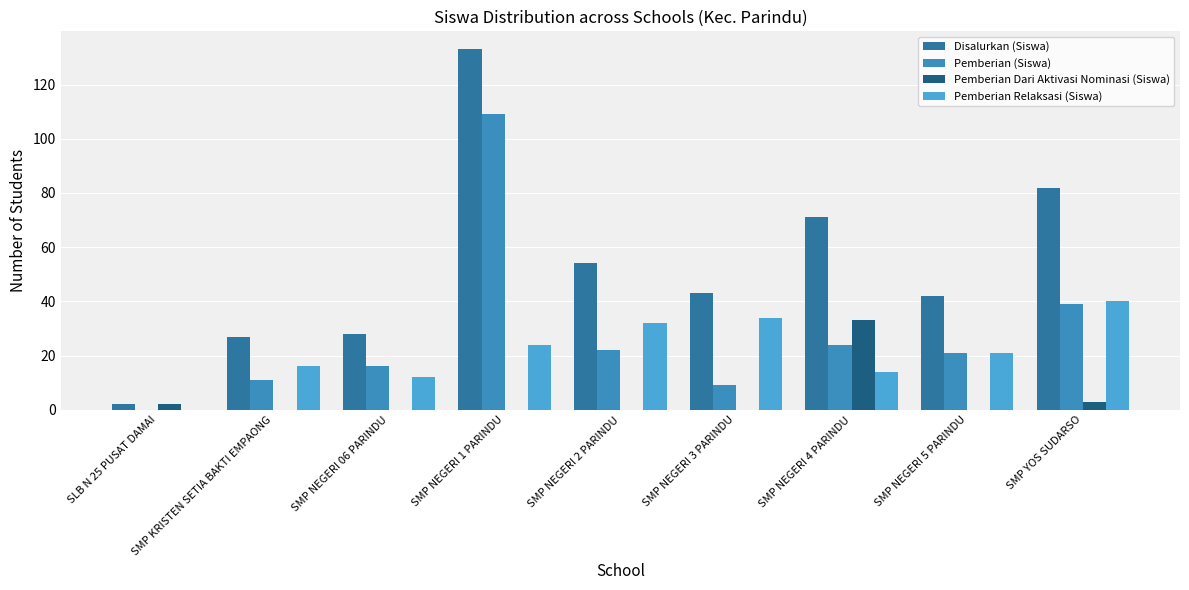

Reading right to left, transcribe all the data shown in this chart.

Disalurkan (Siswa): SMP YOS SUDARSO=82	SMP NEGERI 5 PARINDU=42	SMP NEGERI 4 PARINDU=71	SMP NEGERI 3 PARINDU=43	SMP NEGERI 2 PARINDU=54	SMP NEGERI 1 PARINDU=133	SMP NEGERI 06 PARINDU=28	SMP KRISTEN SETIA BAKTI EMPAONG=27	SLB N 25 PUSAT DAMAI=2
Pemberian (Siswa): SMP YOS SUDARSO=39	SMP NEGERI 5 PARINDU=21	SMP NEGERI 4 PARINDU=24	SMP NEGERI 3 PARINDU=9	SMP NEGERI 2 PARINDU=22	SMP NEGERI 1 PARINDU=109	SMP NEGERI 06 PARINDU=16	SMP KRISTEN SETIA BAKTI EMPAONG=11	SLB N 25 PUSAT DAMAI=0
Pemberian Dari Aktivasi Nominasi (Siswa): SMP YOS SUDARSO=3	SMP NEGERI 5 PARINDU=0	SMP NEGERI 4 PARINDU=33	SMP NEGERI 3 PARINDU=0	SMP NEGERI 2 PARINDU=0	SMP NEGERI 1 PARINDU=0	SMP NEGERI 06 PARINDU=0	SMP KRISTEN SETIA BAKTI EMPAONG=0	SLB N 25 PUSAT DAMAI=2
Pemberian Relaksasi (Siswa): SMP YOS SUDARSO=40	SMP NEGERI 5 PARINDU=21	SMP NEGERI 4 PARINDU=14	SMP NEGERI 3 PARINDU=34	SMP NEGERI 2 PARINDU=32	SMP NEGERI 1 PARINDU=24	SMP NEGERI 06 PARINDU=12	SMP KRISTEN SETIA BAKTI EMPAONG=16	SLB N 25 PUSAT DAMAI=0